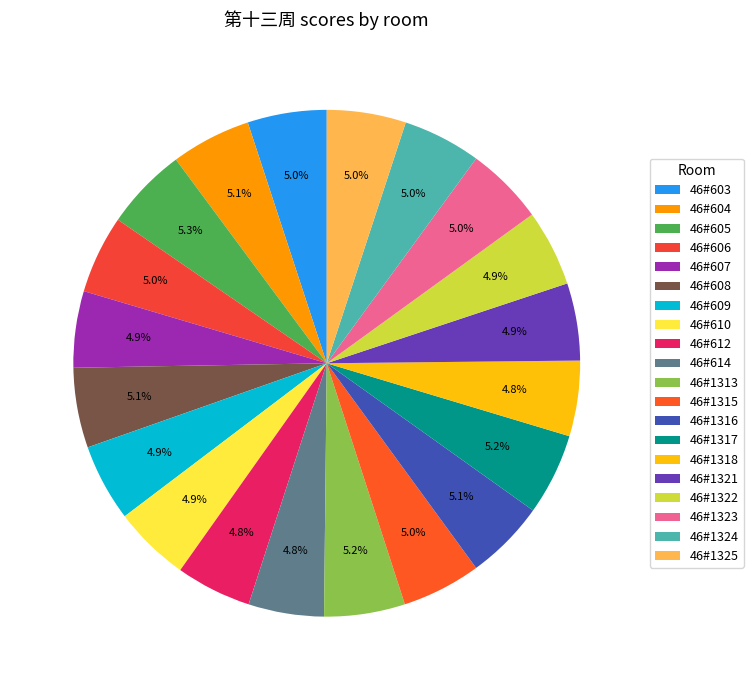

Does 46#1318 represent more than half of the total?

No